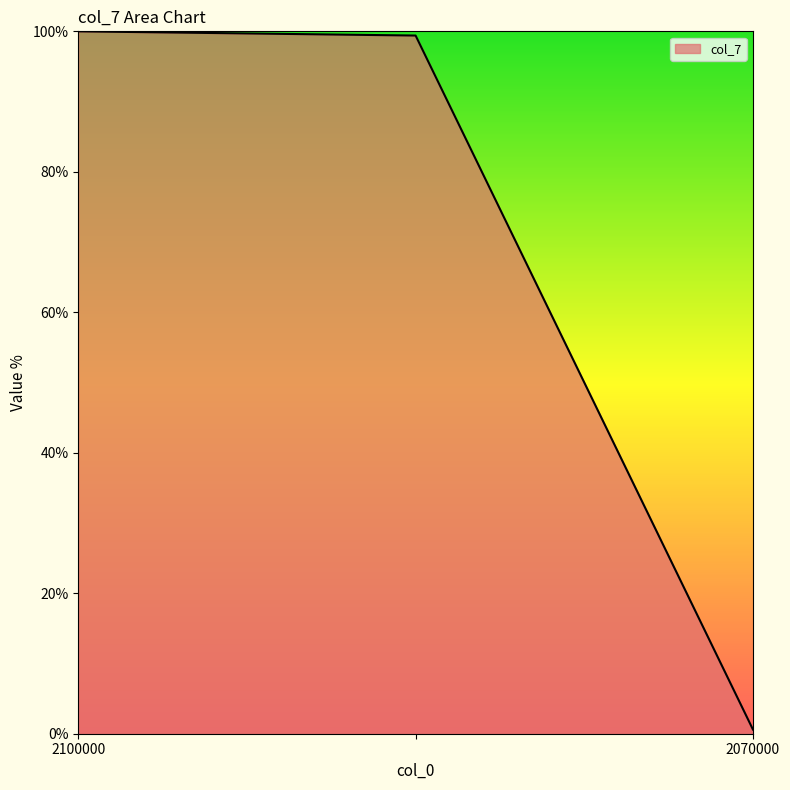

What is the average value?

66.7